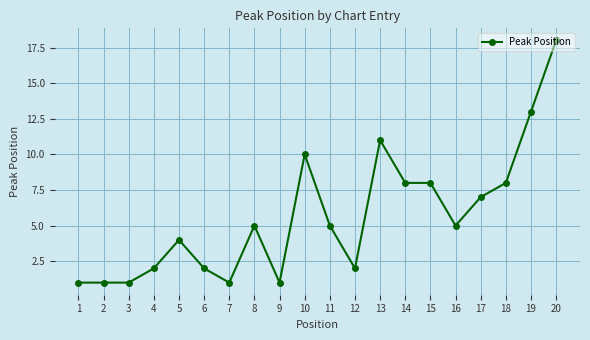

True or false: there are more than 0 points higher than both neighbors.

True